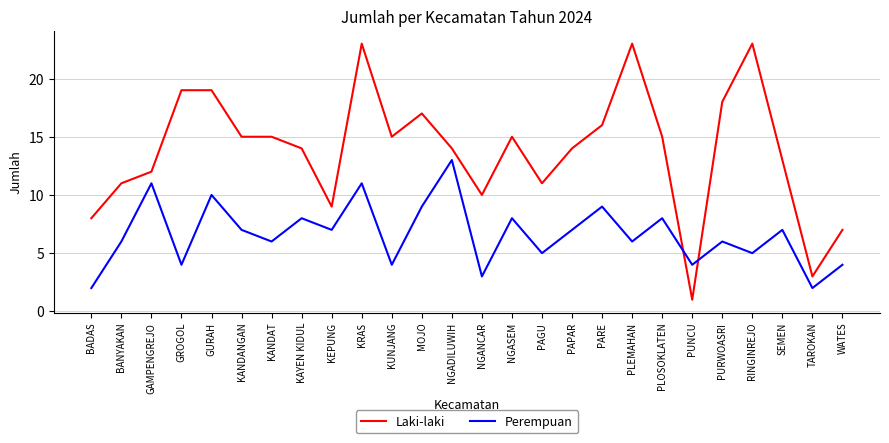

Rank the series by their maximum value, from lowest to highest.

Perempuan, Laki-laki